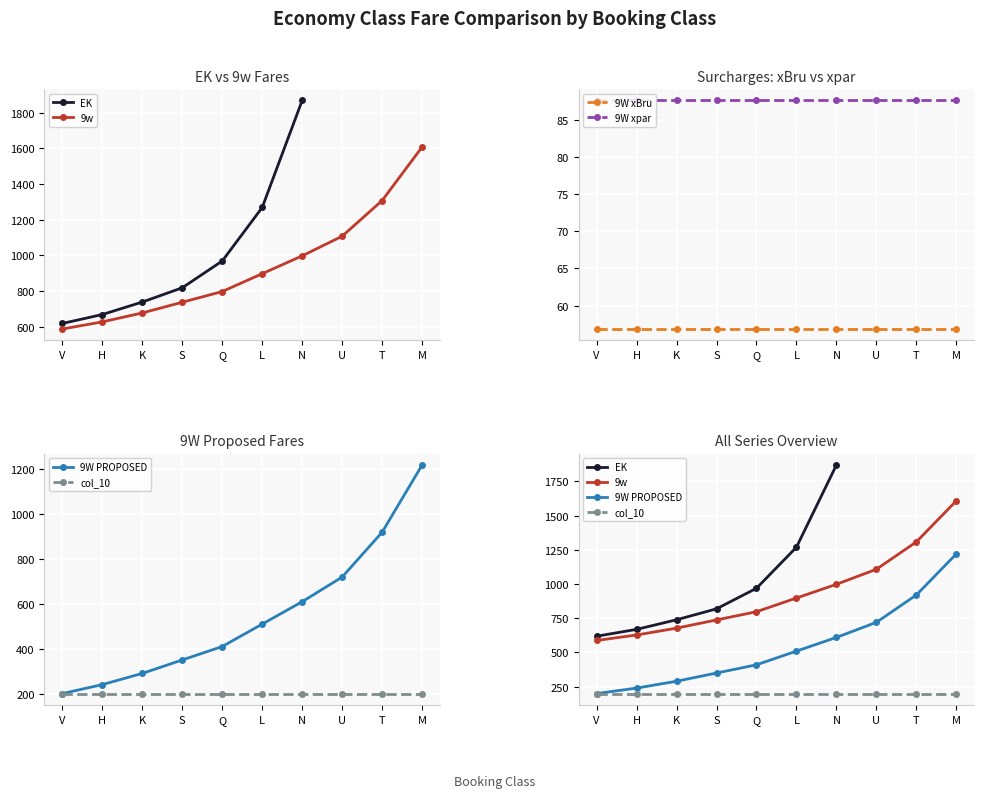

What are all the series names shown in the legend?

EK, 9w, 9W xBru, 9W xpar, 9W PROPOSED, col_10